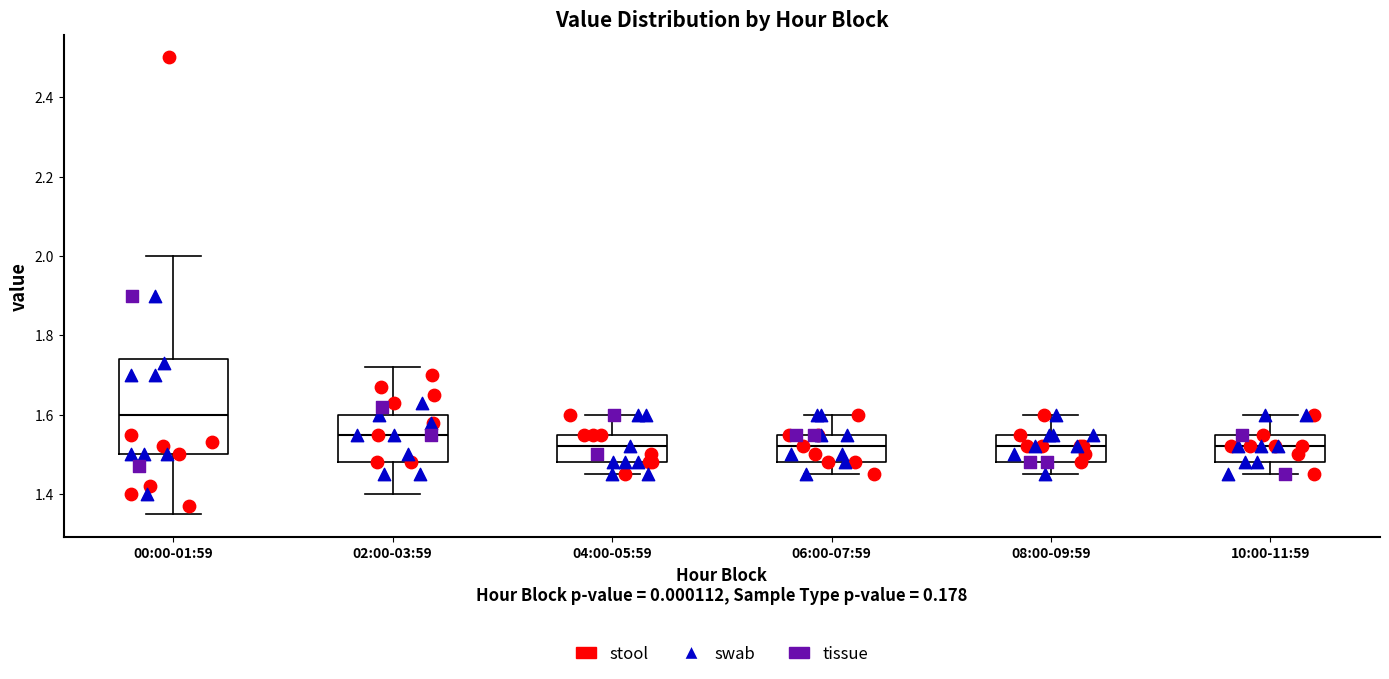

Reading left to right, read every box against the y-axis: the position of its median line, the range the box covers, and the ends of its whiskers. The values are not printed on the chart, so give them approximately, as read against the axis.

00:00-01:59: median 1.60, box 1.50 to 1.74, whiskers 1.36 to 2.00
02:00-03:59: median 1.56, box 1.48 to 1.60, whiskers 1.40 to 1.72
04:00-05:59: median 1.52, box 1.48 to 1.56, whiskers 1.46 to 1.60
06:00-07:59: median 1.52, box 1.48 to 1.56, whiskers 1.46 to 1.60
08:00-09:59: median 1.52, box 1.48 to 1.56, whiskers 1.46 to 1.60
10:00-11:59: median 1.52, box 1.48 to 1.56, whiskers 1.46 to 1.60